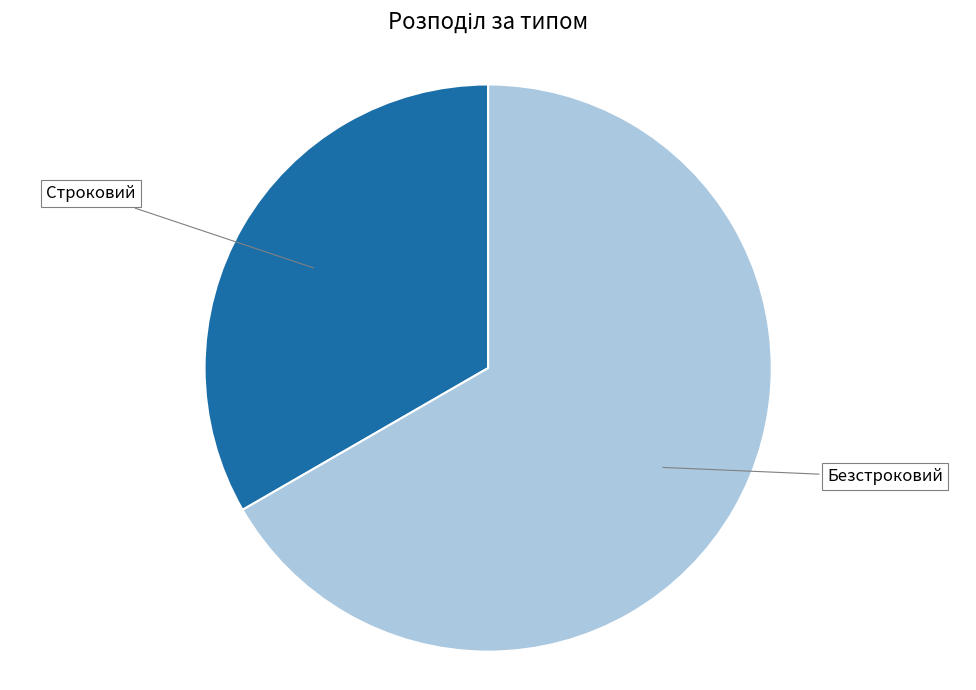

True or false: Безстроковий accounts for 77% of the total.

False